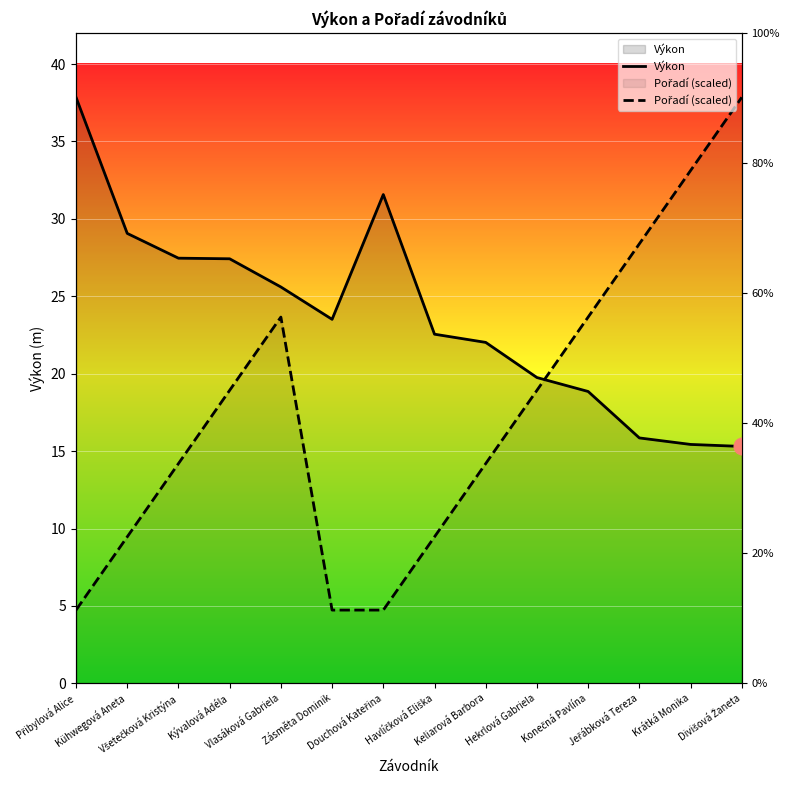

Which series ends up on top after the final intersection of Pořadí (scaled) and Výkon?

Pořadí (scaled)